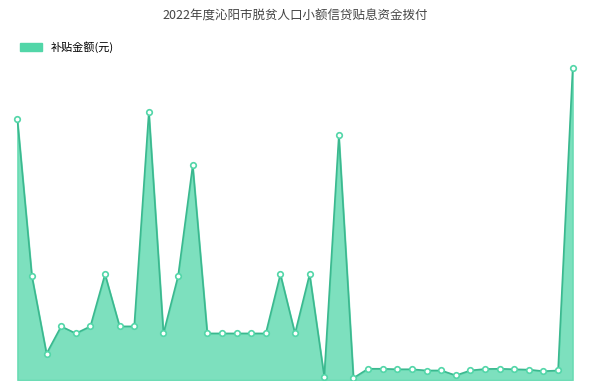

Rank the categories by value from highest to lowest.

张学义, 杨国红, 席天凉, 田小翠, 张玉霞, 原亮, 杨树峰, 杨令飞, 赵中武, 杨珊珊, 张永乐, 李娜娜, 顾绍中, 翟恒刚, 苗小五, 郭春菊, 杨树平, 杨联营, 白明瑞, 杨亚军, 张学琴, 杨树江, 张平军, 郭刚, 李万平, 关继飞, 贾小爱, 原三利, 陈联营, 李国强, 王俊妞, 晁牡丹, 刘二红, 朱国营, 张大分, 王满银, 林国平, 张安路, 田建中